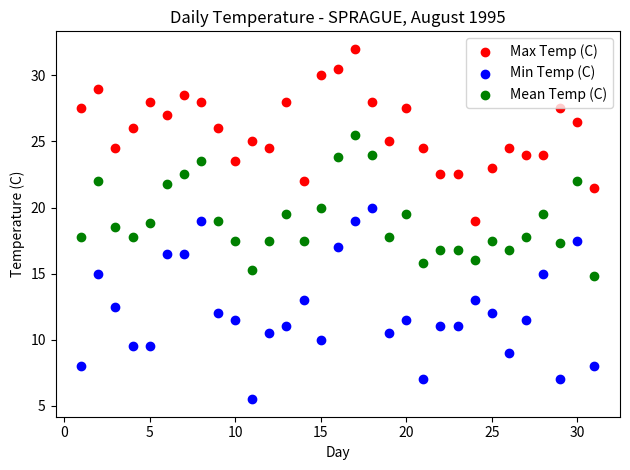

Which series reaches the maximum Y coordinate?

Max Temp (C)